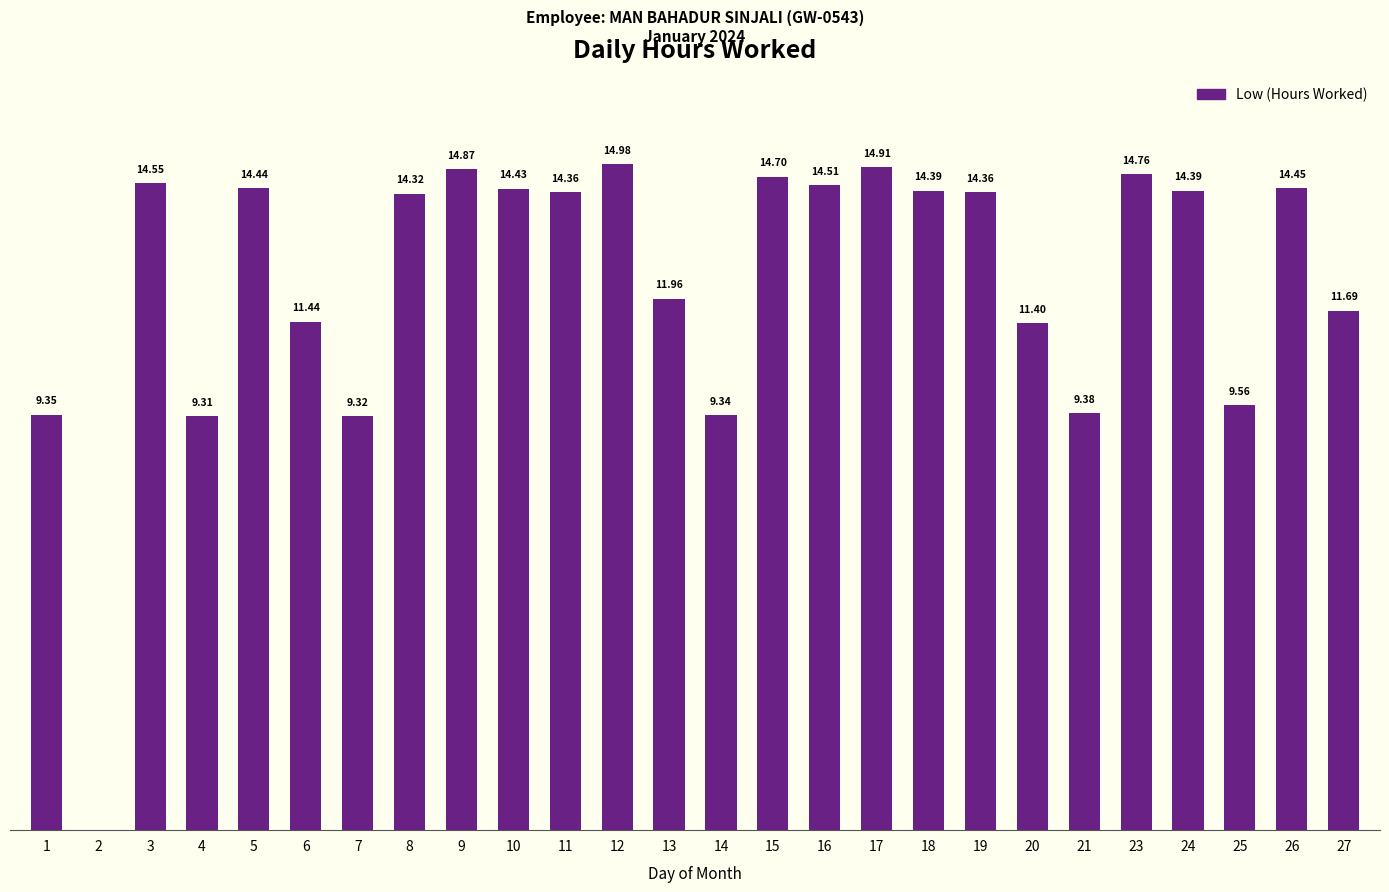

Is it true that the value at 24 is 3.6?

False